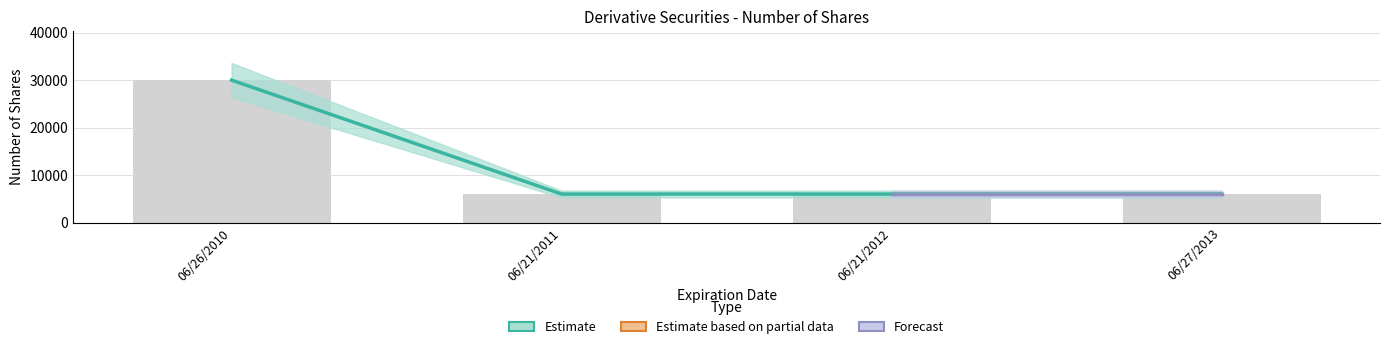

What is the sum of the Shares (Estimate) values at 06/26/2010 and 06/27/2013?

36000